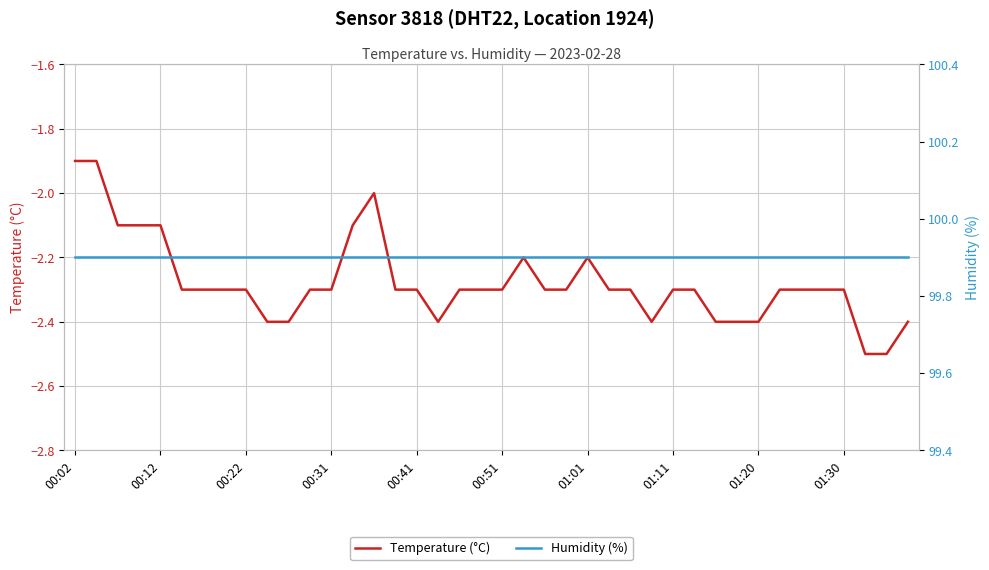

Is it true that Humidity (%) equals 99.9 at 35?

True